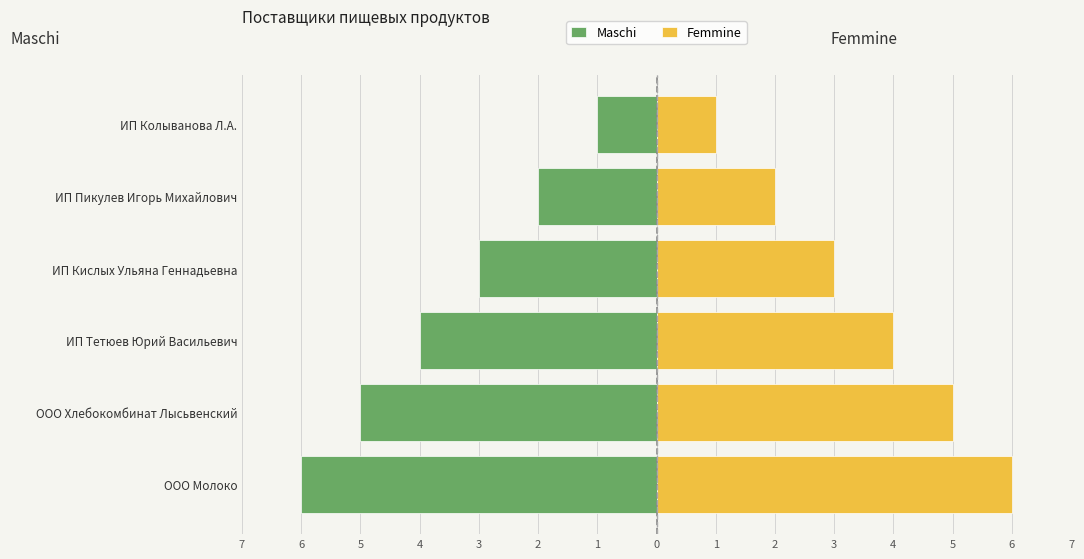

Rank the series at ИП Тетюев Юрий Васильевич from highest to lowest value.

Femmine, Maschi